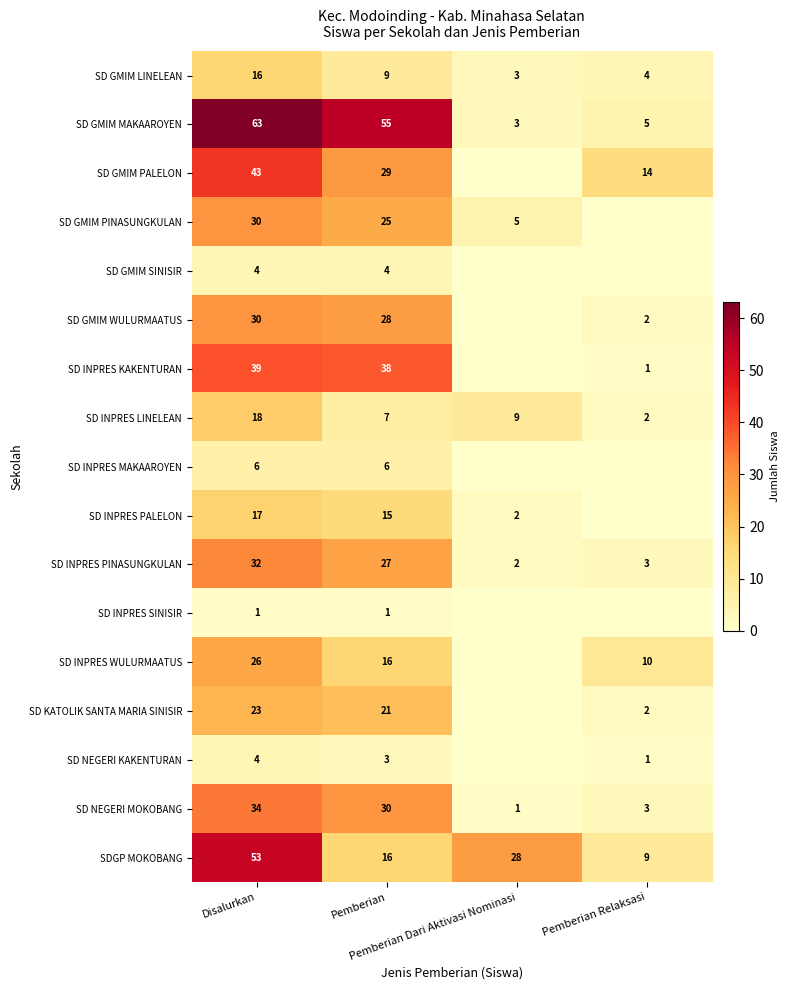

What is the difference between the second highest and minimum values in the SDGP MOKOBANG series?

19